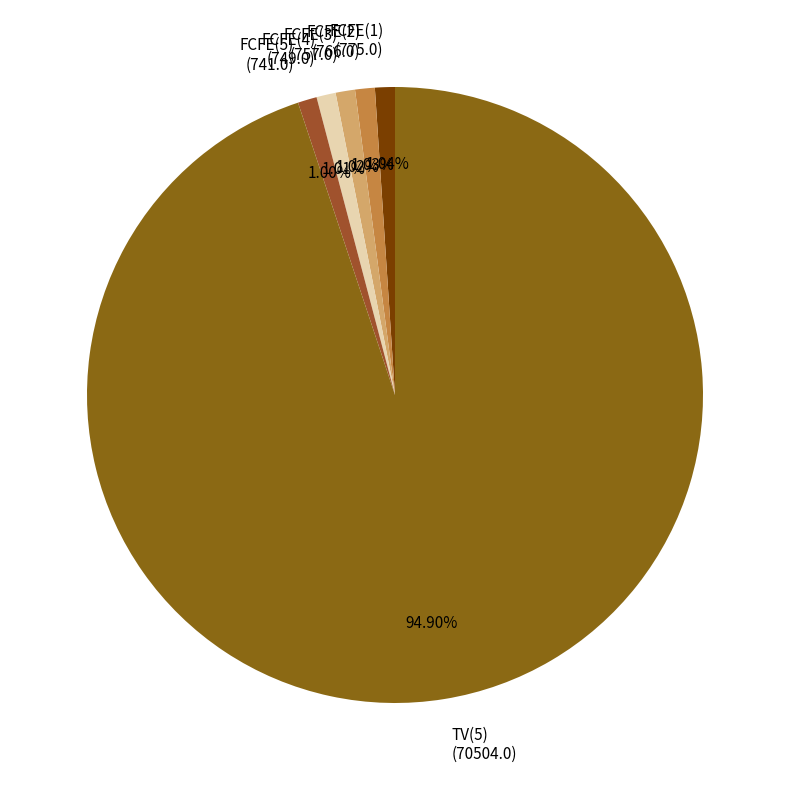

True or false: FCFE(1) accounts for 1% of the total.

True